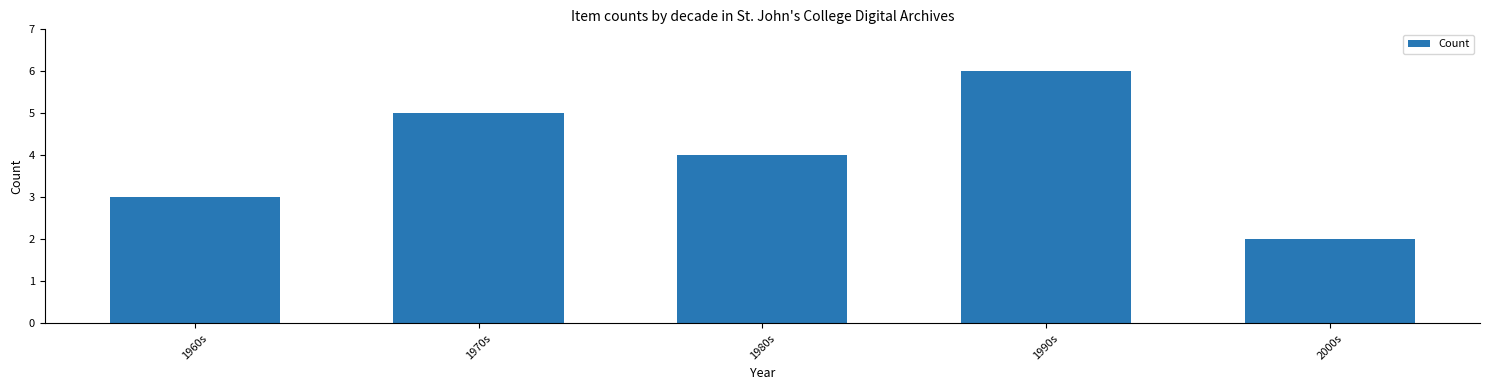

Reading left to right, transcribe all the data shown in this chart.

3	5	4	6	2